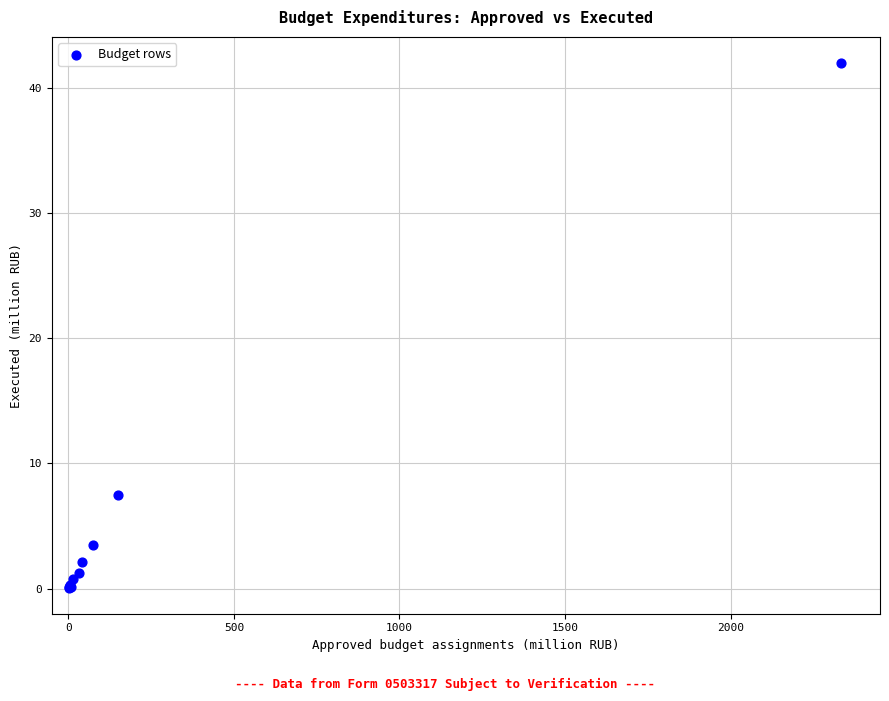

What Y value in the scatter plot is closest to 21?

7.5